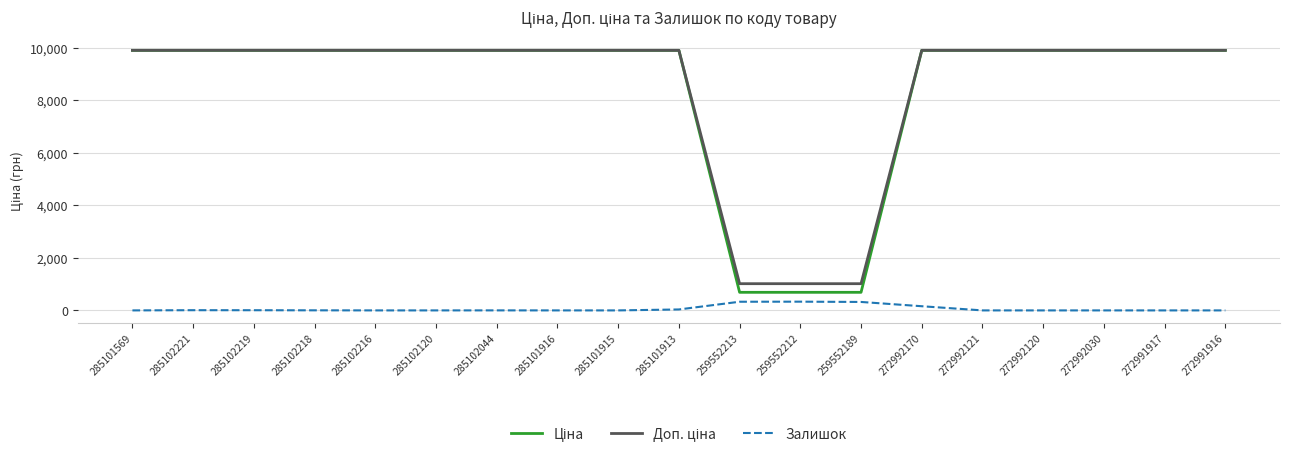

What is the total value across all series at 272992030?

19817.0